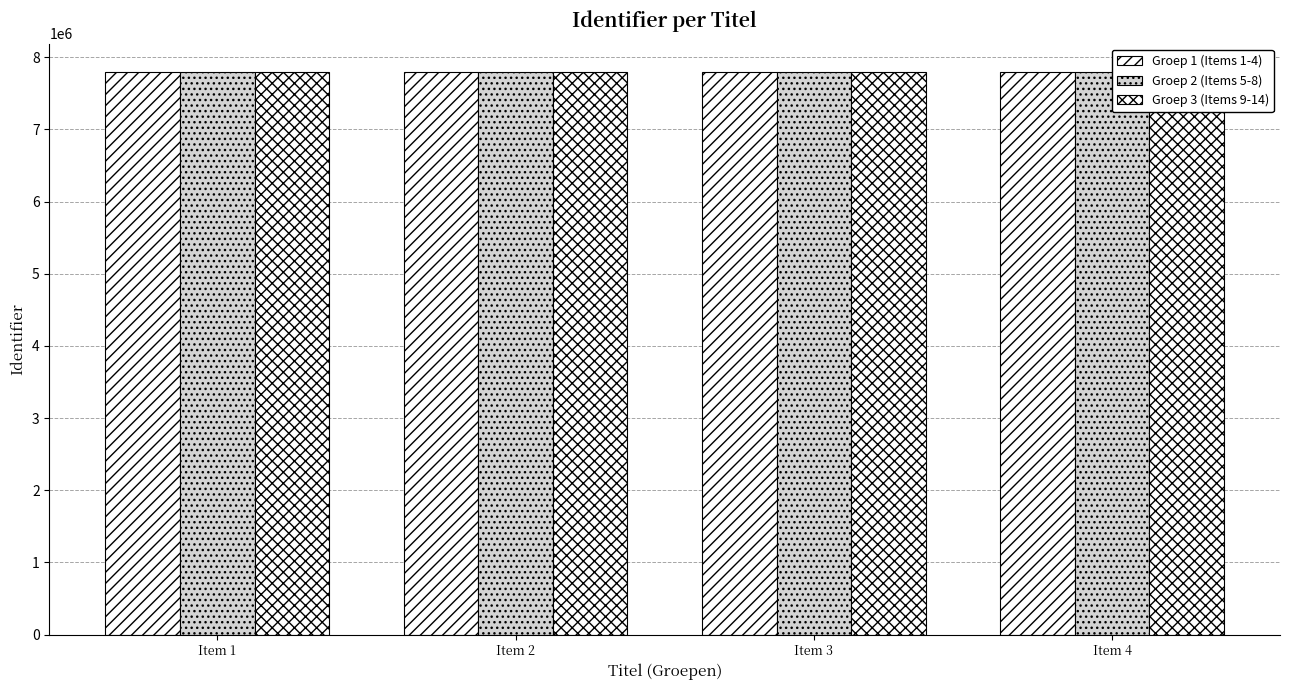

Reading left to right, transcribe all the data shown in this chart.

Groep 1 (Items 1-4): 7800341	7800343	7800346	7800469
Groep 2 (Items 5-8): 7800348	7800357	7800362	7800365
Groep 3 (Items 9-14): 7800369	7800373	7800376	7800377